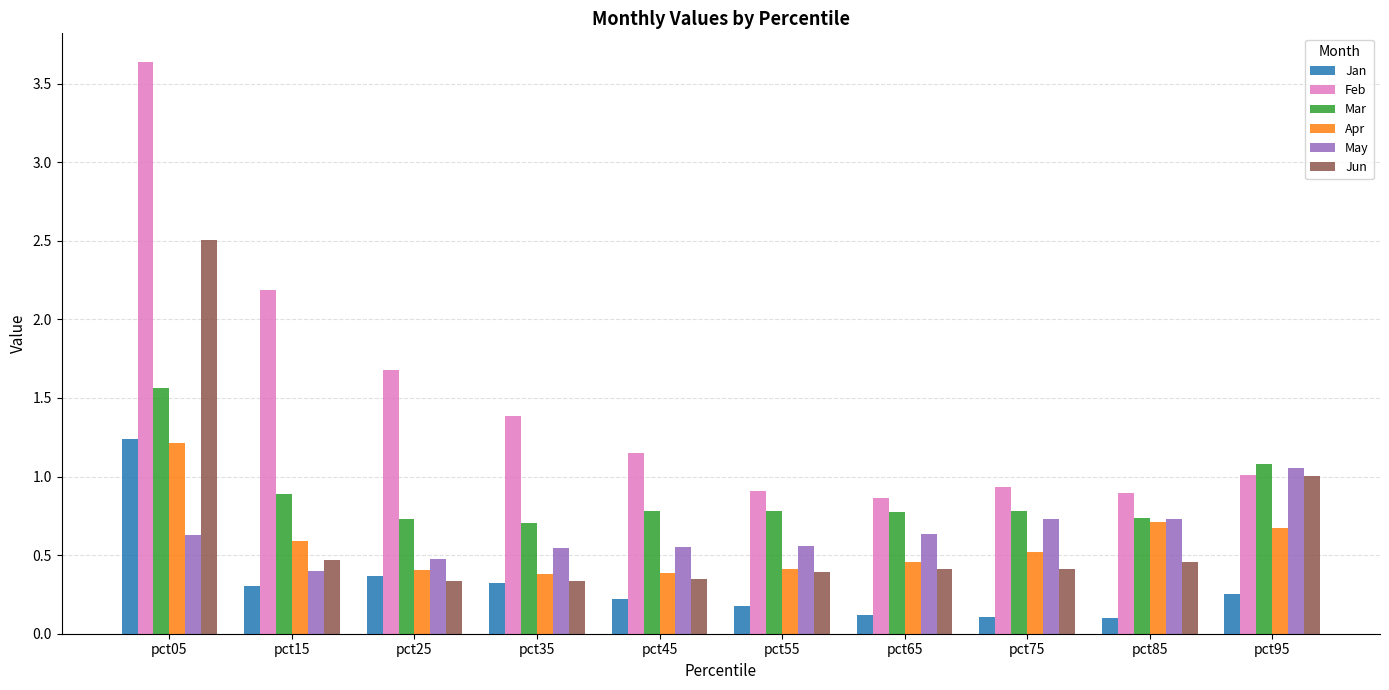

What are all the series names shown in the legend?

Jan, Feb, Mar, Apr, May, Jun